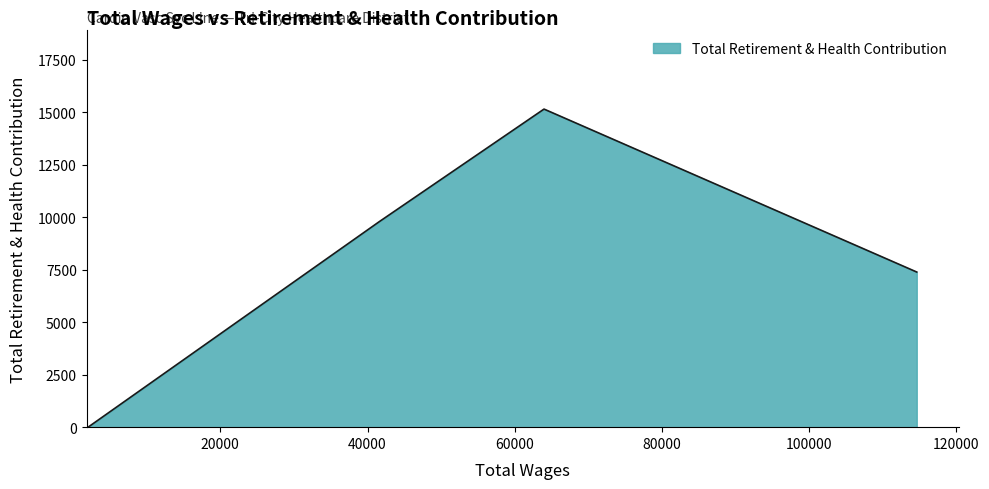

How many interior local peaks (higher than both neighbors) does the data have?

1